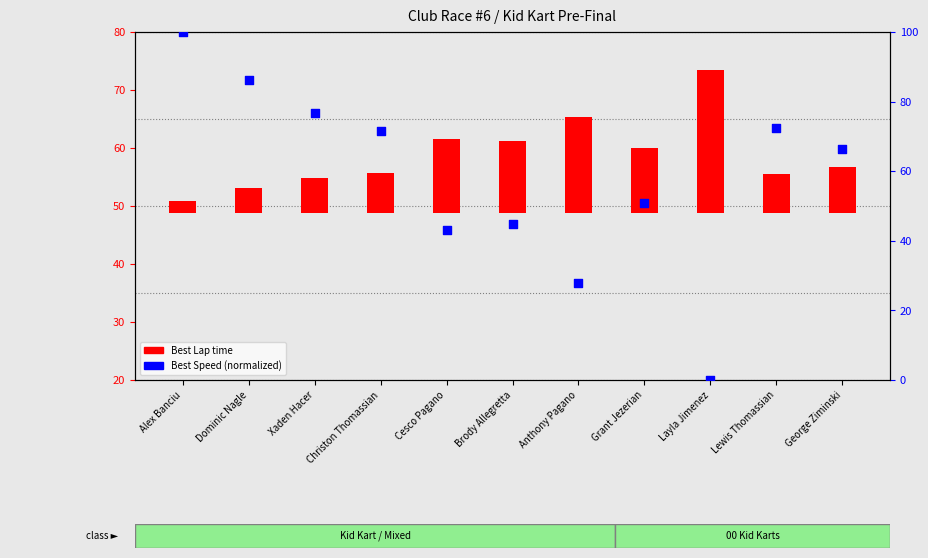

At which category is the sum across all series the highest?

Alex Banciu